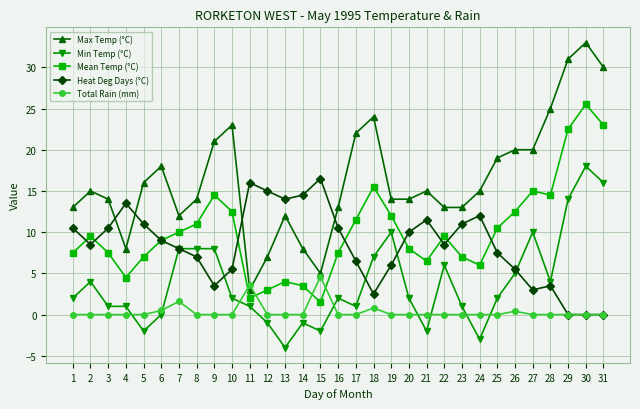

What is the total value across all series at 3?

33.0